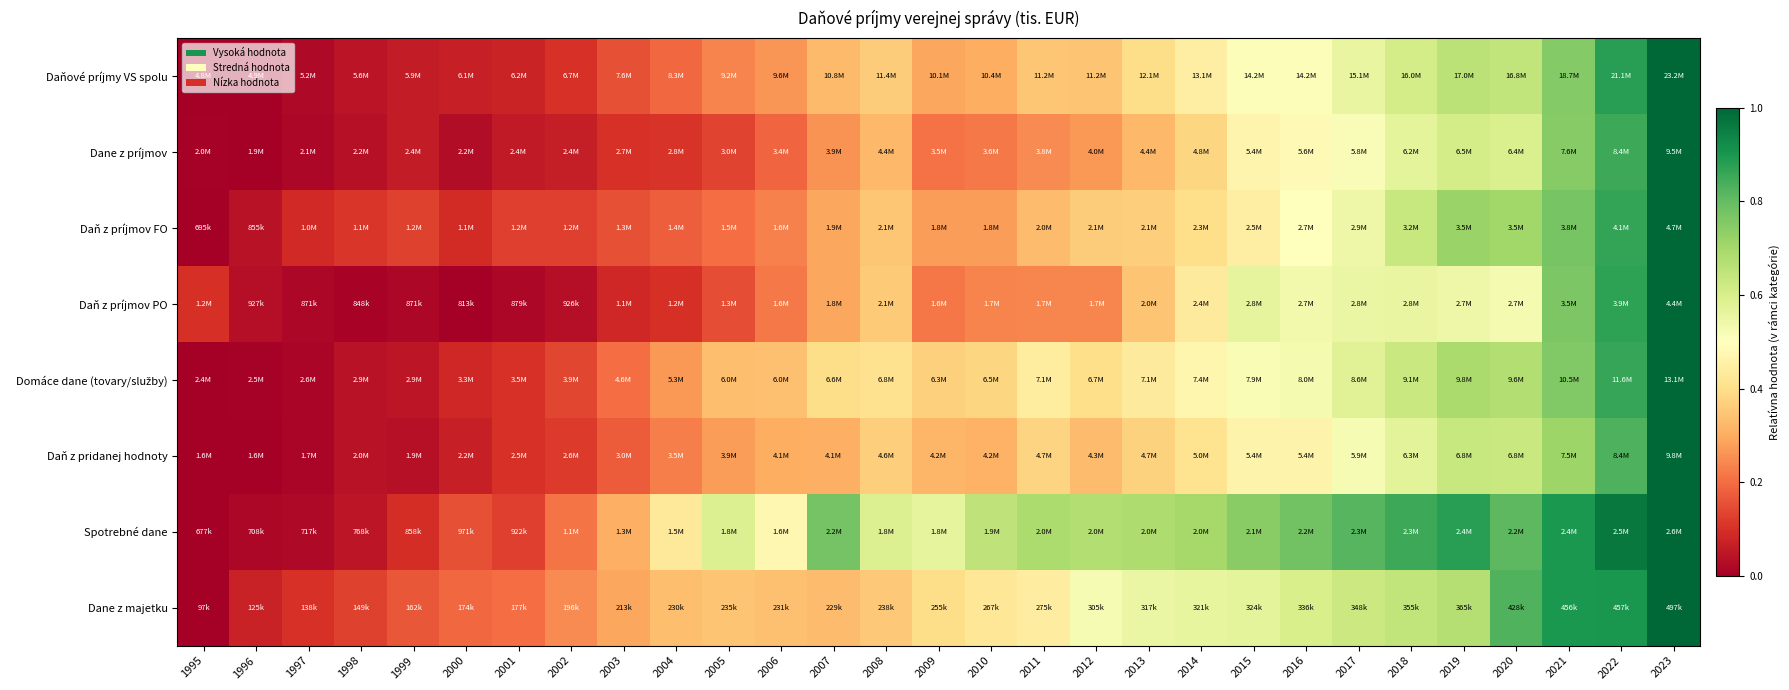

What is the maximum value shown in the chart?

1.0